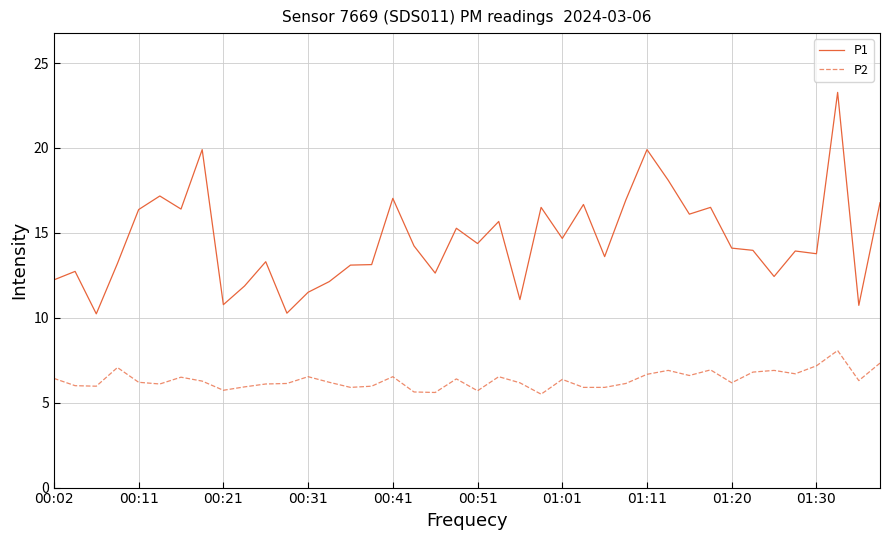

True or false: P1 and P2 cross at least once.

False